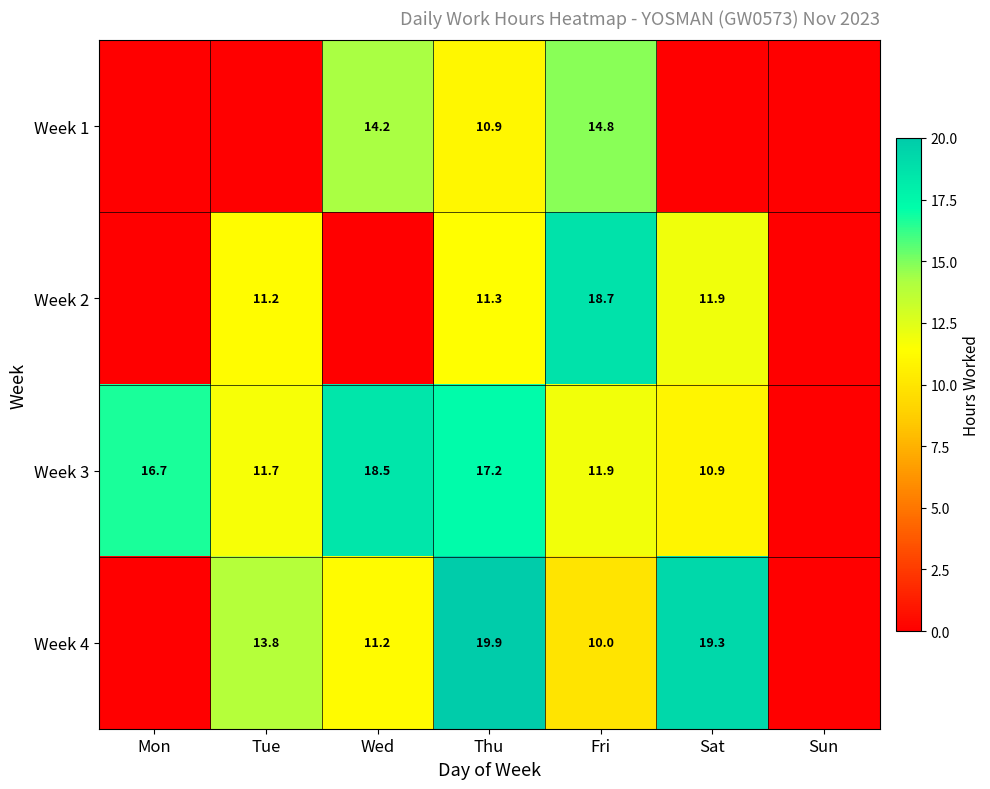

The value of Week 4 at Thu is 19.9. True or false?

True